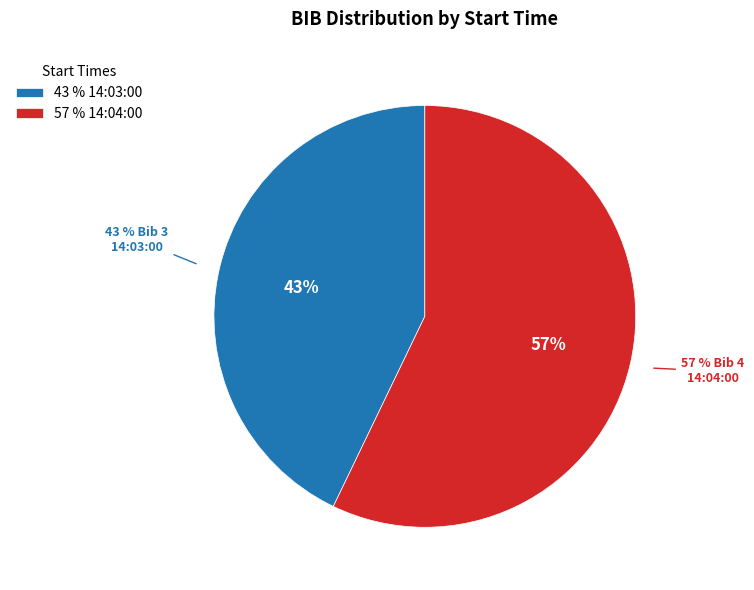

To the nearest percent, what is the difference between the largest and smallest slice percentages?

14%